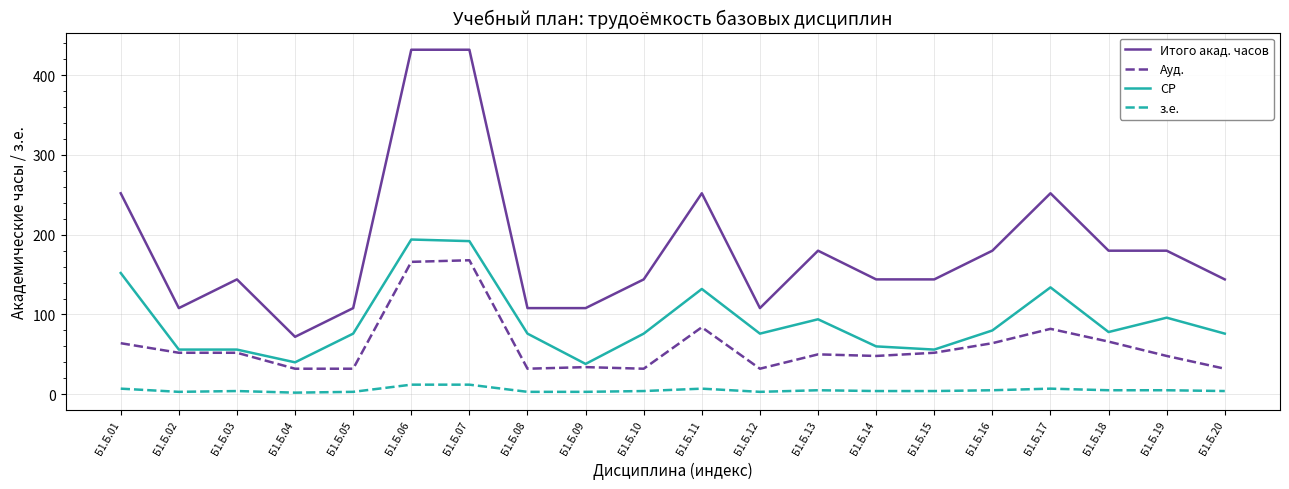

True or false: Итого акад. часов and Ауд. intersect in this chart.

False